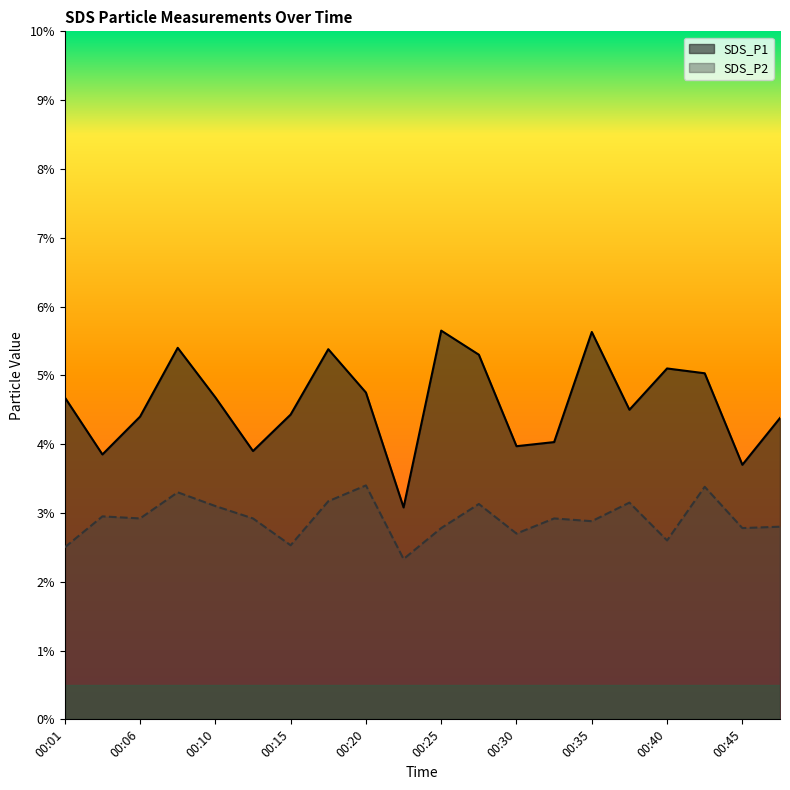

What is the difference between the maximum and minimum values in the SDS_P2 series?

1.1